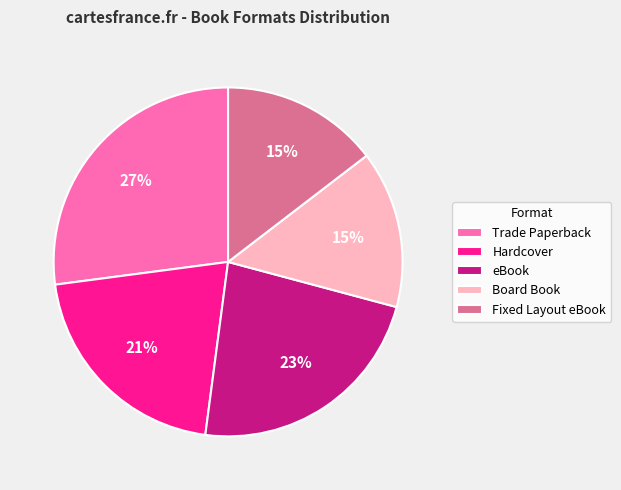

To the nearest percent, what percentage of the pie is Hardcover?

21%